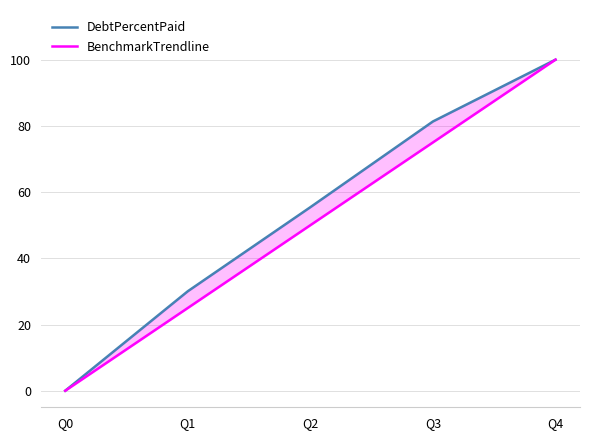

Which series has the largest range (max minus min)?

DebtPercentPaid